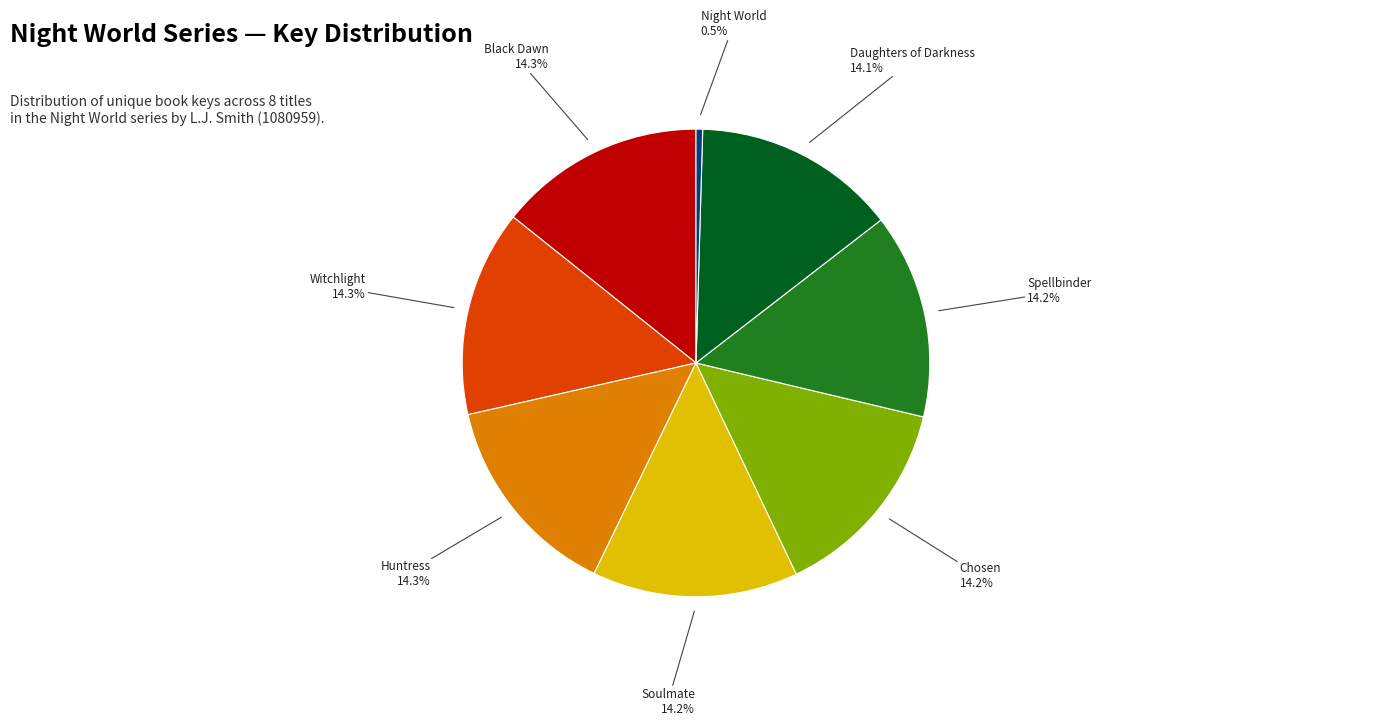

Is there a majority slice in this chart?

No